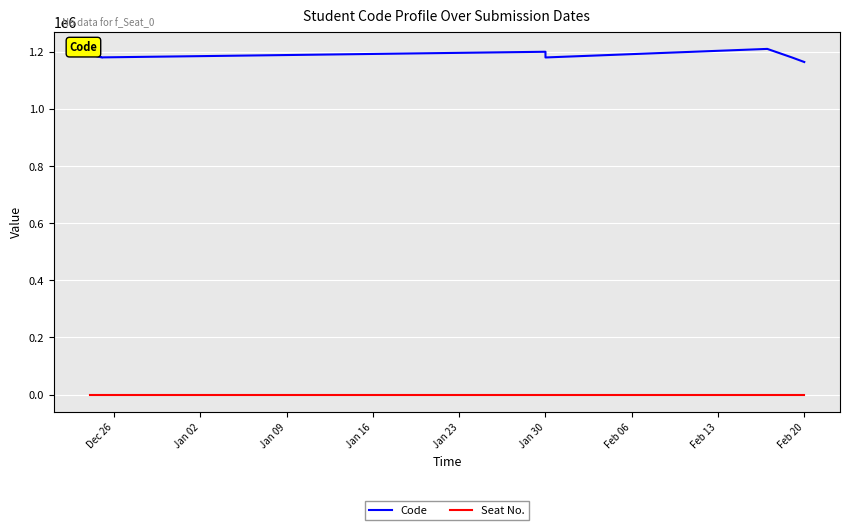

What is the label of the 7th point from the left?

Feb 06